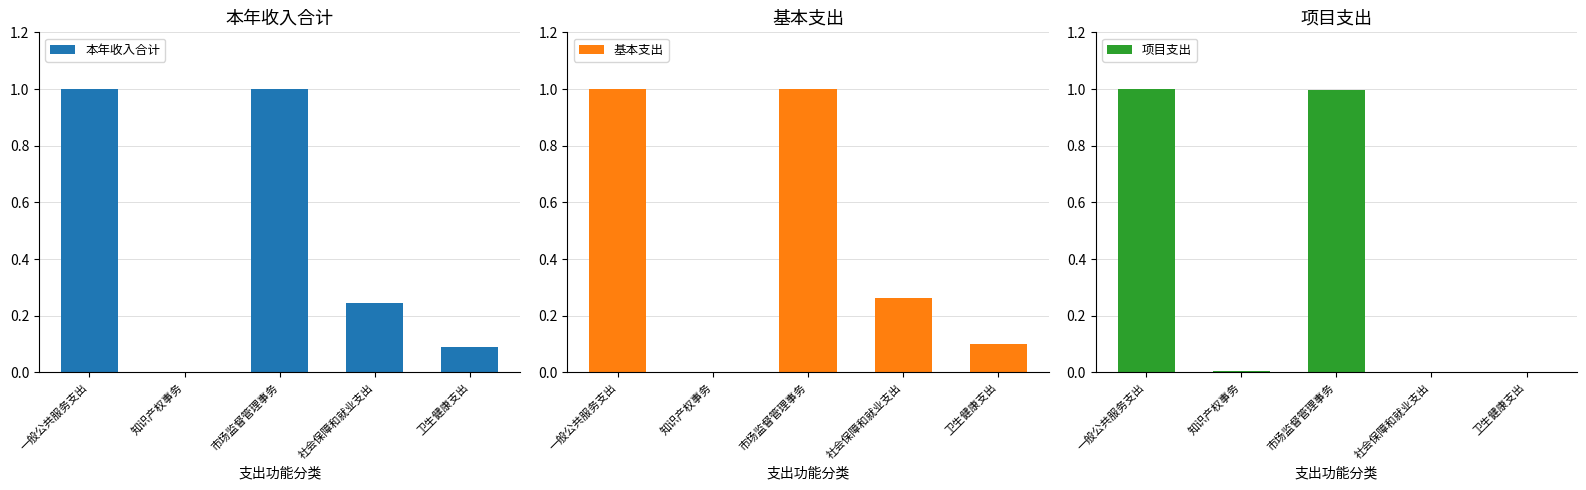

Is the value of 本年收入合计 at 卫生健康支出 greater than the value of 项目支出 at 一般公共服务支出?

No